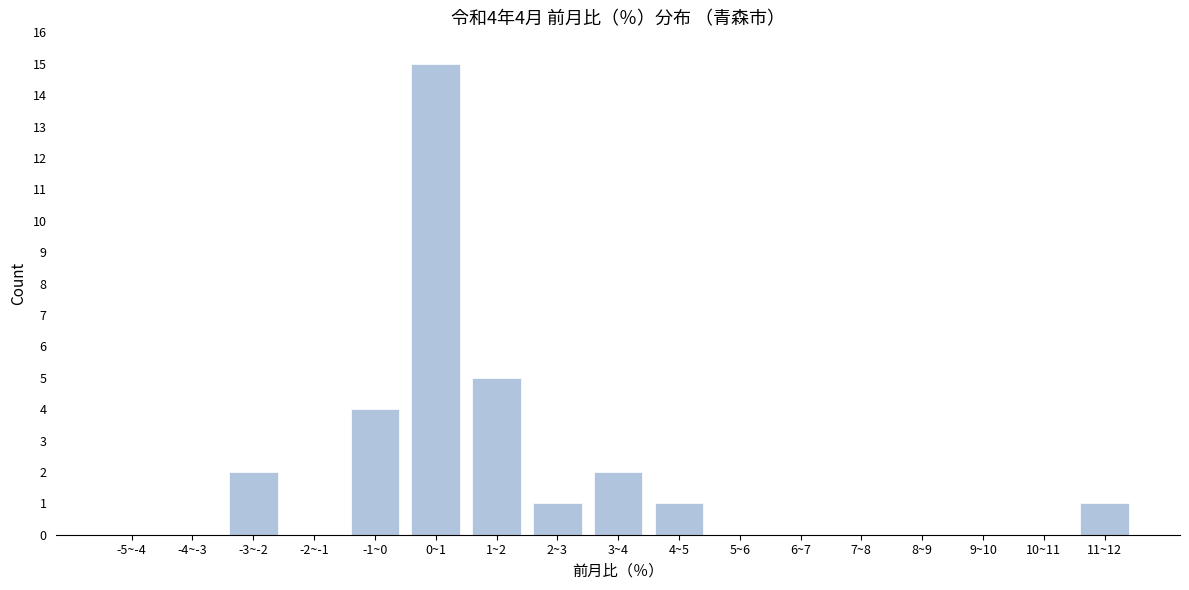

Reading right to left, what are all the values shown in this chart?

11~12=1	10~11=0	9~10=0	8~9=0	7~8=0	6~7=0	5~6=0	4~5=1	3~4=2	2~3=1	1~2=5	0~1=15	-1~0=4	-2~-1=0	-3~-2=2	-4~-3=0	-5~-4=0